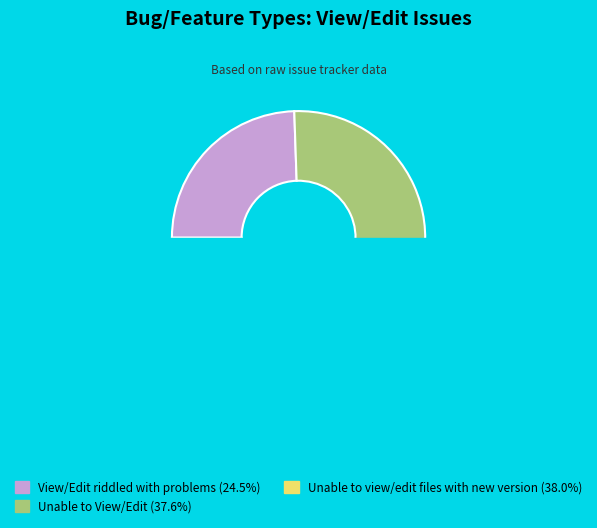

Does any single category account for the majority?

No